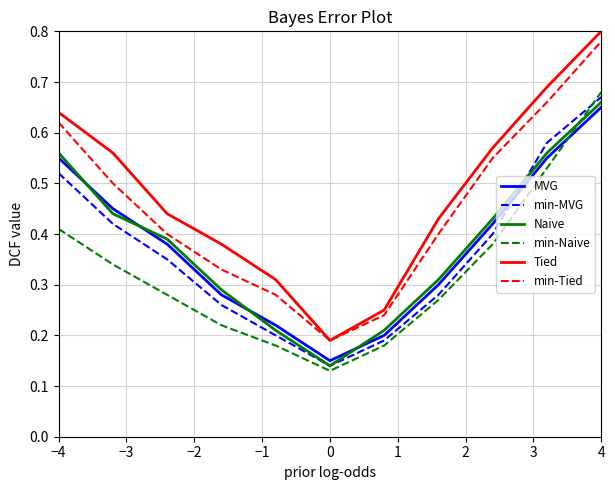

True or false: MVG and min-Tied cross at least once.

False